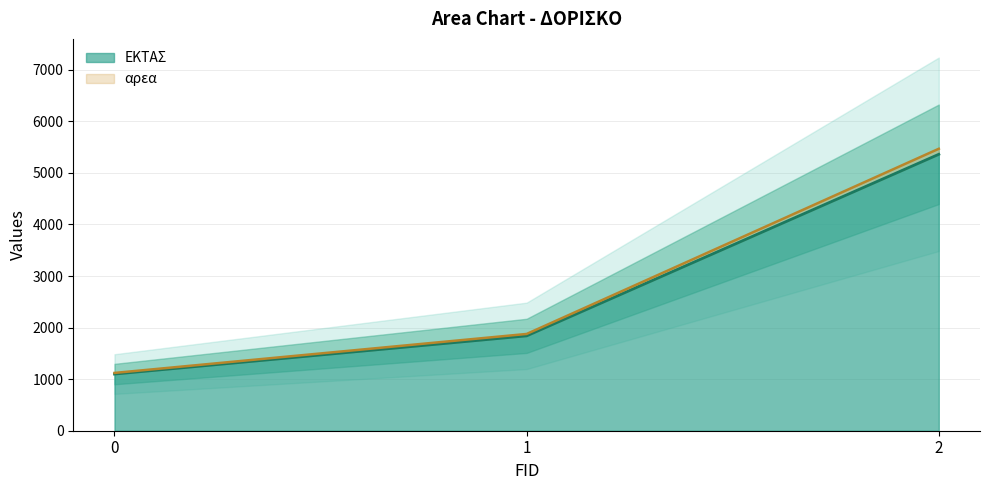

What is the difference between the αρεα values at 0 and 1?

741.0